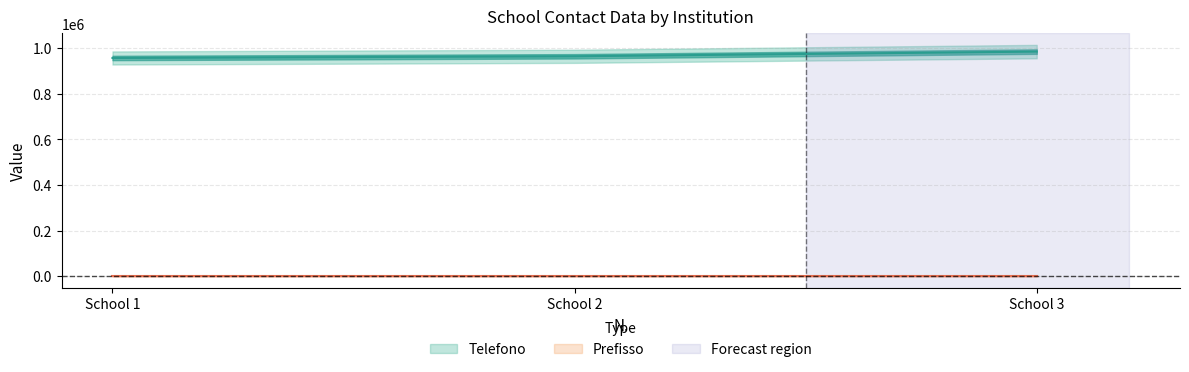

List the labels in order of value, smallest first.

School 1, School 2, School 3